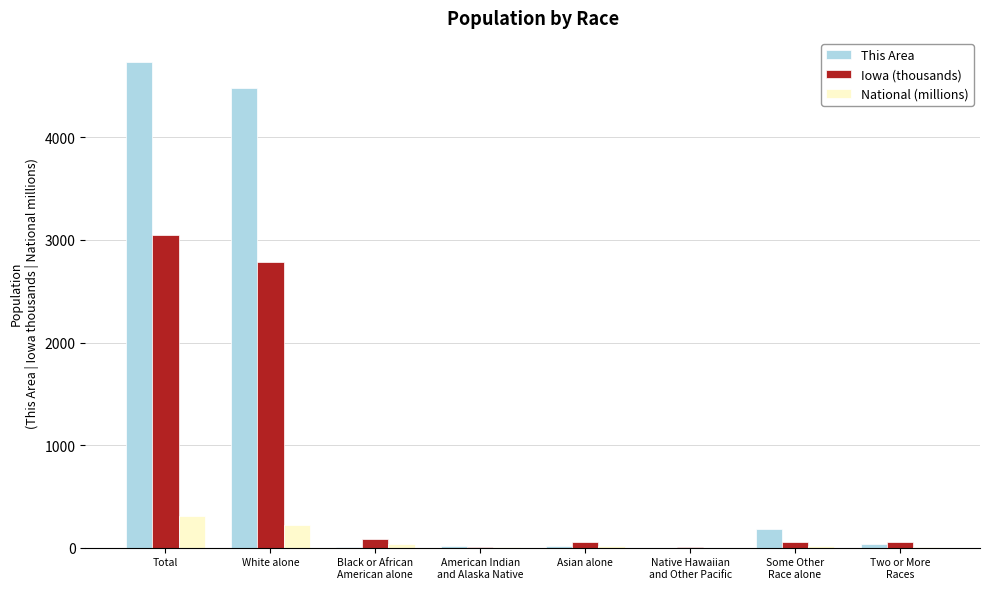

At which category is the sum across all series the highest?

Total